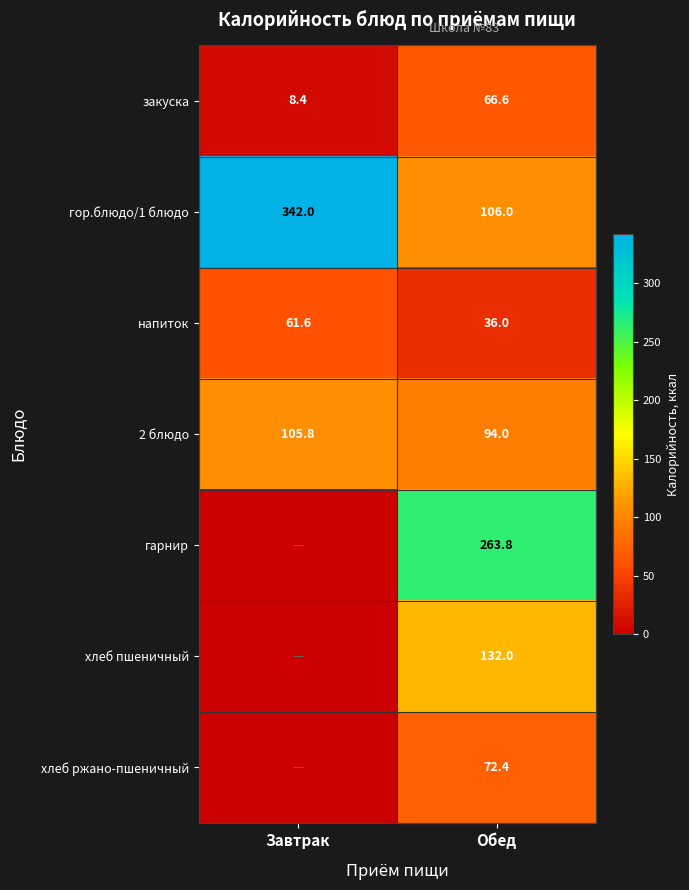

What is the highest value of the 2 блюдо series?

105.8